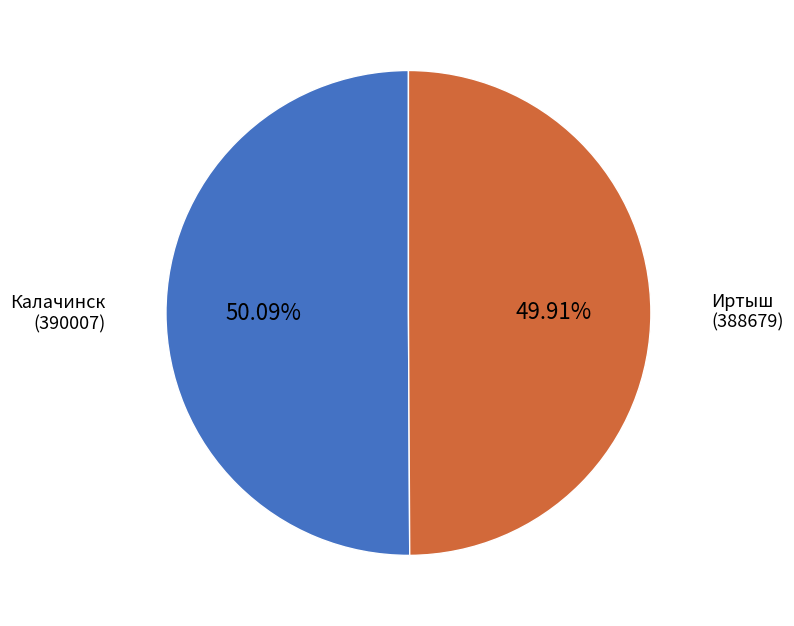

To the nearest percent, what percentage of the pie is Калачинск?

50%